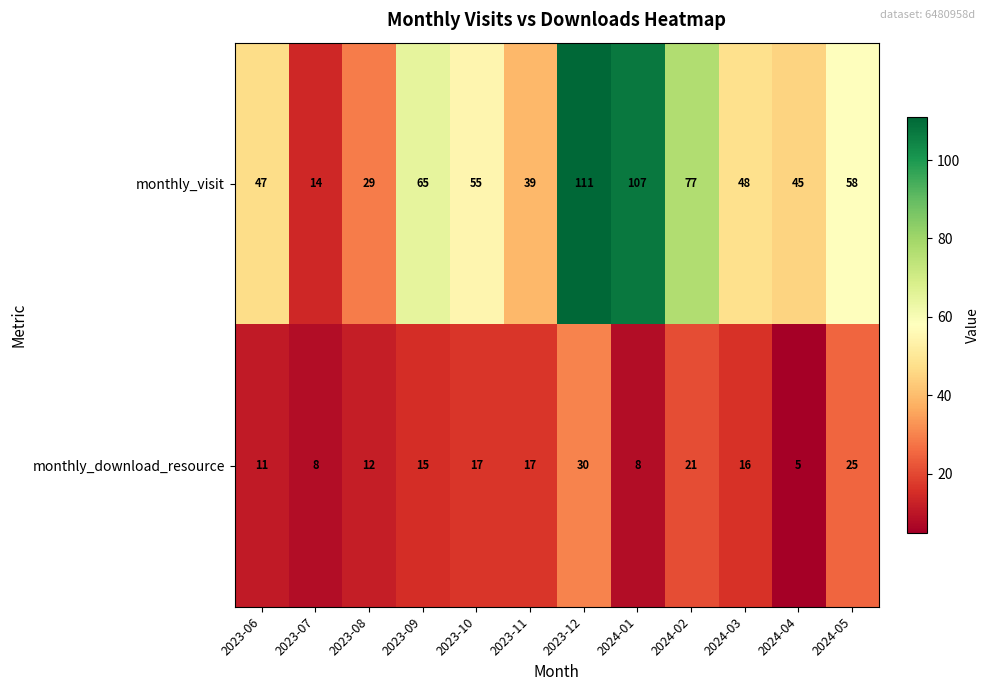

What is the smallest value displayed?

5